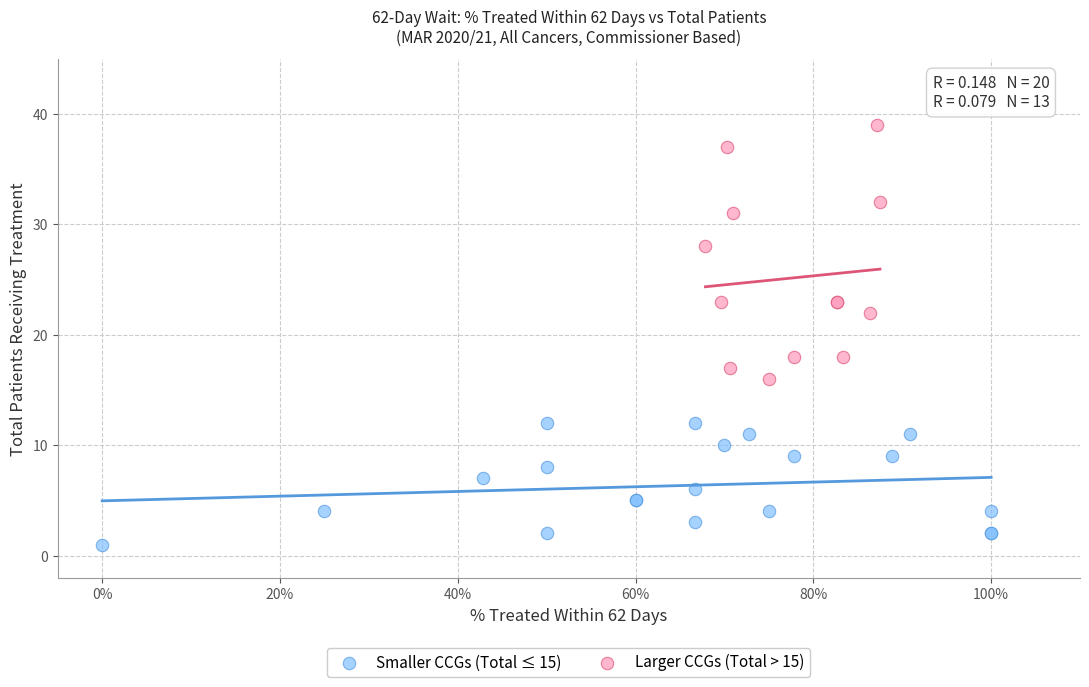

Which series contains the highest Y value?

Larger CCGs (Total > 15)